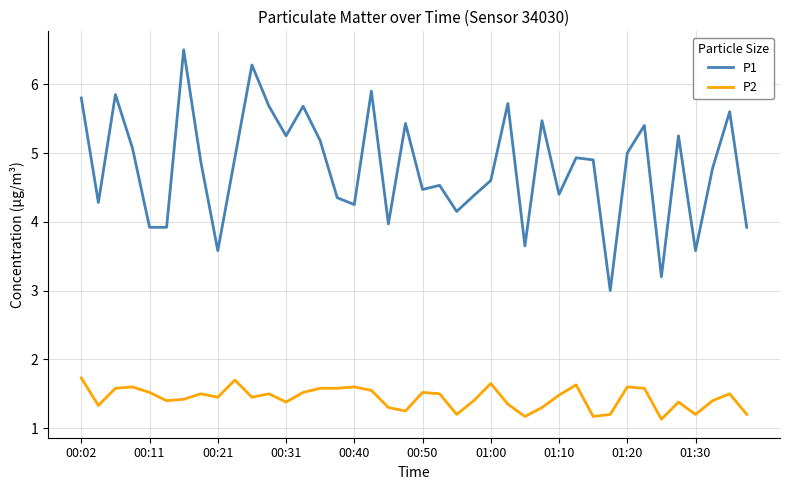

Which series has the largest total across all categories?

P1